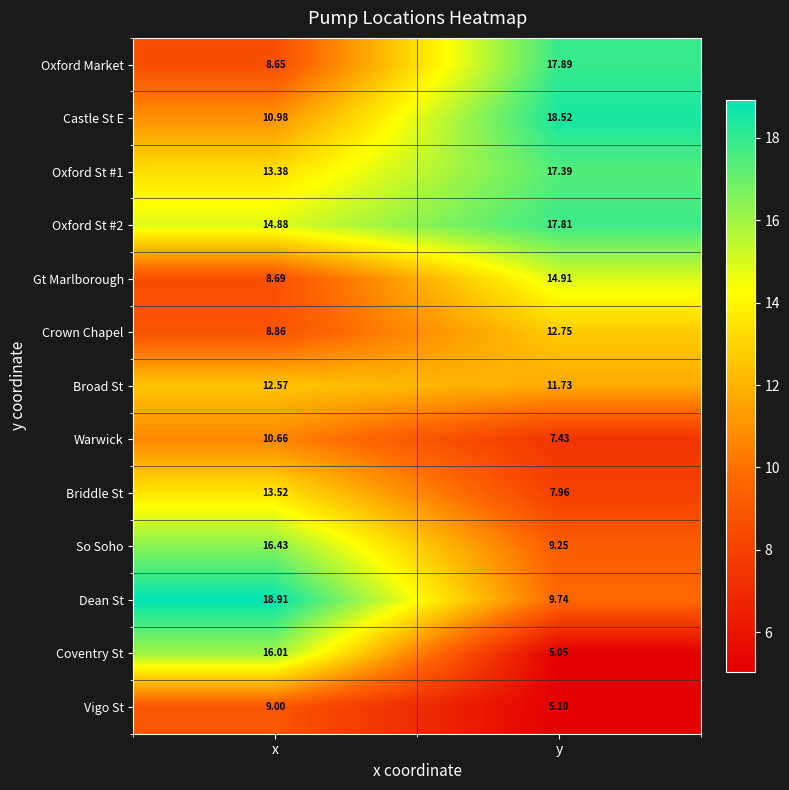

Where does the Coventry St series first go above 16?

x